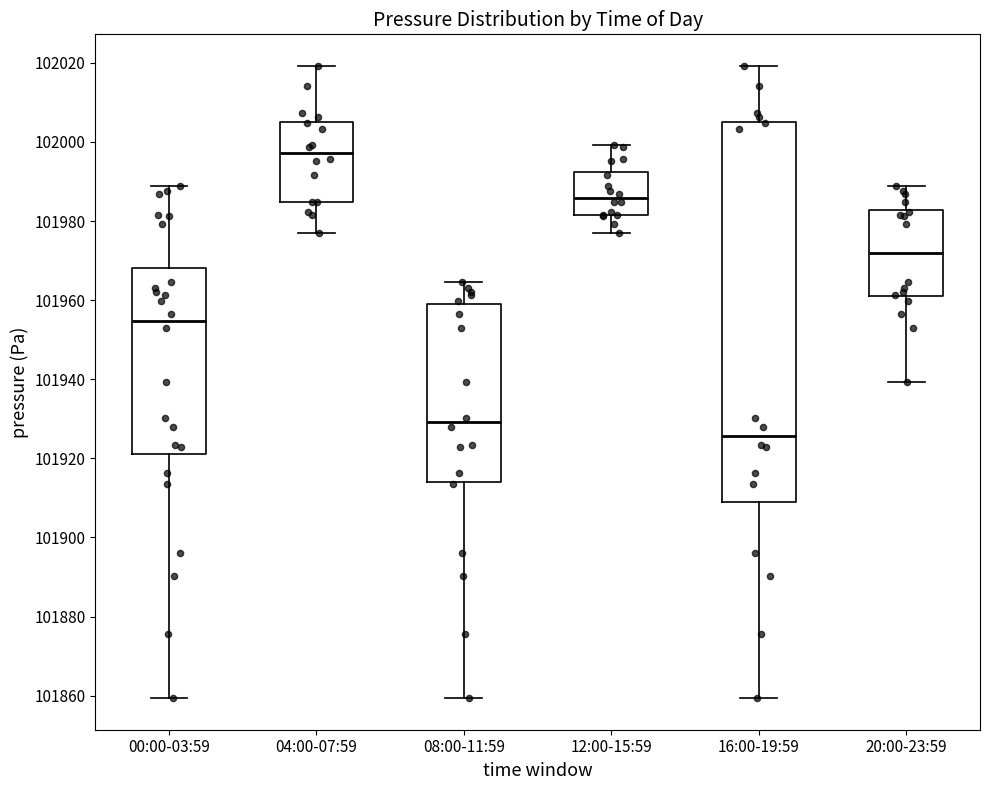

Reading left to right, read every box against the y-axis: the position of its median line, the range the box covers, and the ends of its whiskers. The values are not printed on the chart, so give them approximately, as read against the axis.

00:00-03:59: median 101954, box 101922 to 101968, whiskers 101860 to 101988
04:00-07:59: median 101998, box 101984 to 102006, whiskers 101978 to 102020
08:00-11:59: median 101930, box 101914 to 101960, whiskers 101860 to 101964
12:00-15:59: median 101986, box 101982 to 101992, whiskers 101978 to 102000
16:00-19:59: median 101926, box 101910 to 102006, whiskers 101860 to 102020
20:00-23:59: median 101972, box 101962 to 101982, whiskers 101940 to 101988